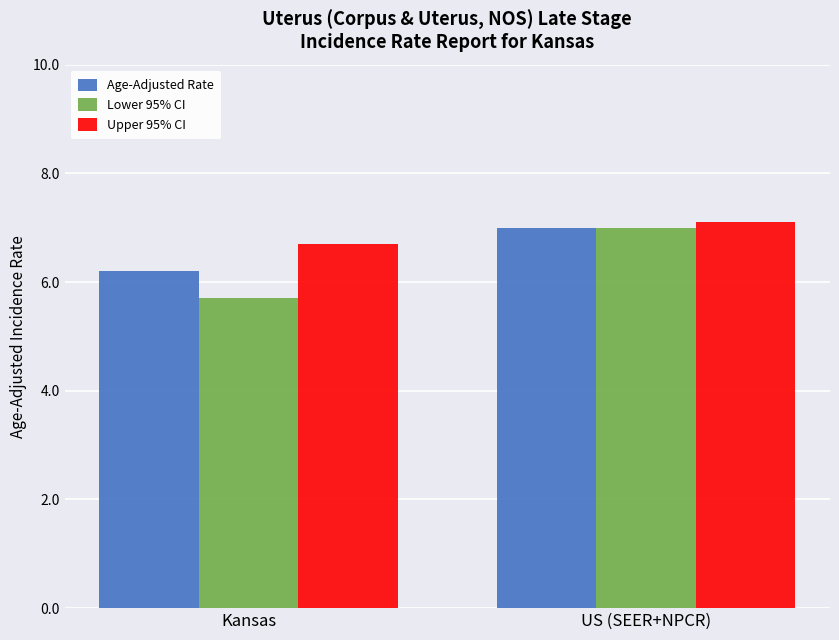

What is the label of the 1st bar from the right?

US (SEER+NPCR)